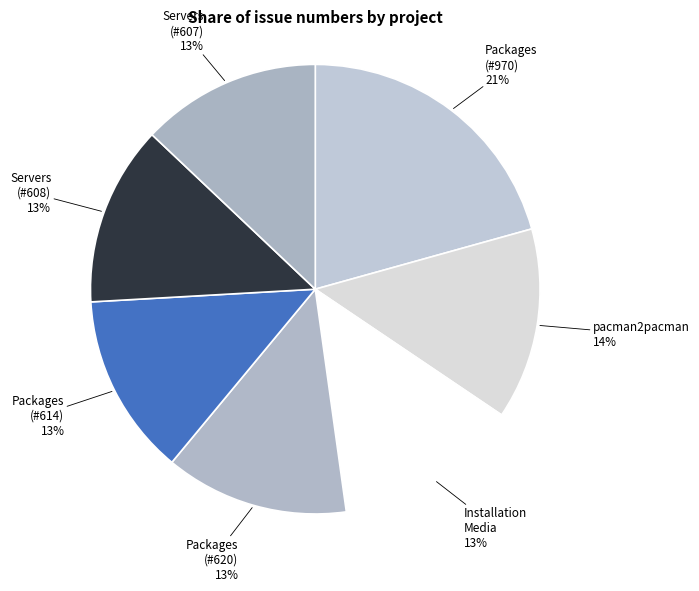

Approximately how many times larger is the value at Servers (#608) compared to Servers (#607)?

1.0